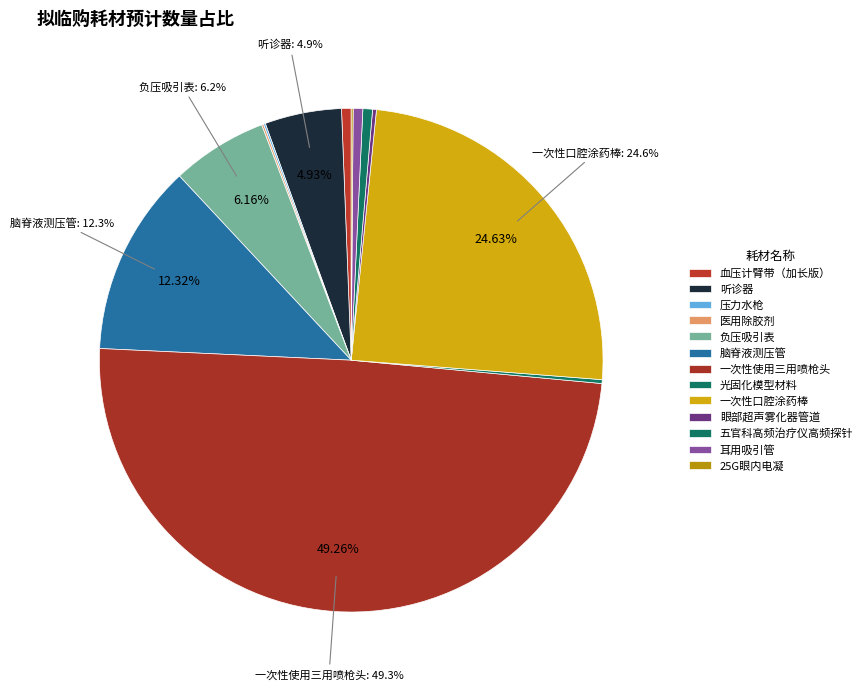

Which category has the smallest portion of the pie?

压力水枪